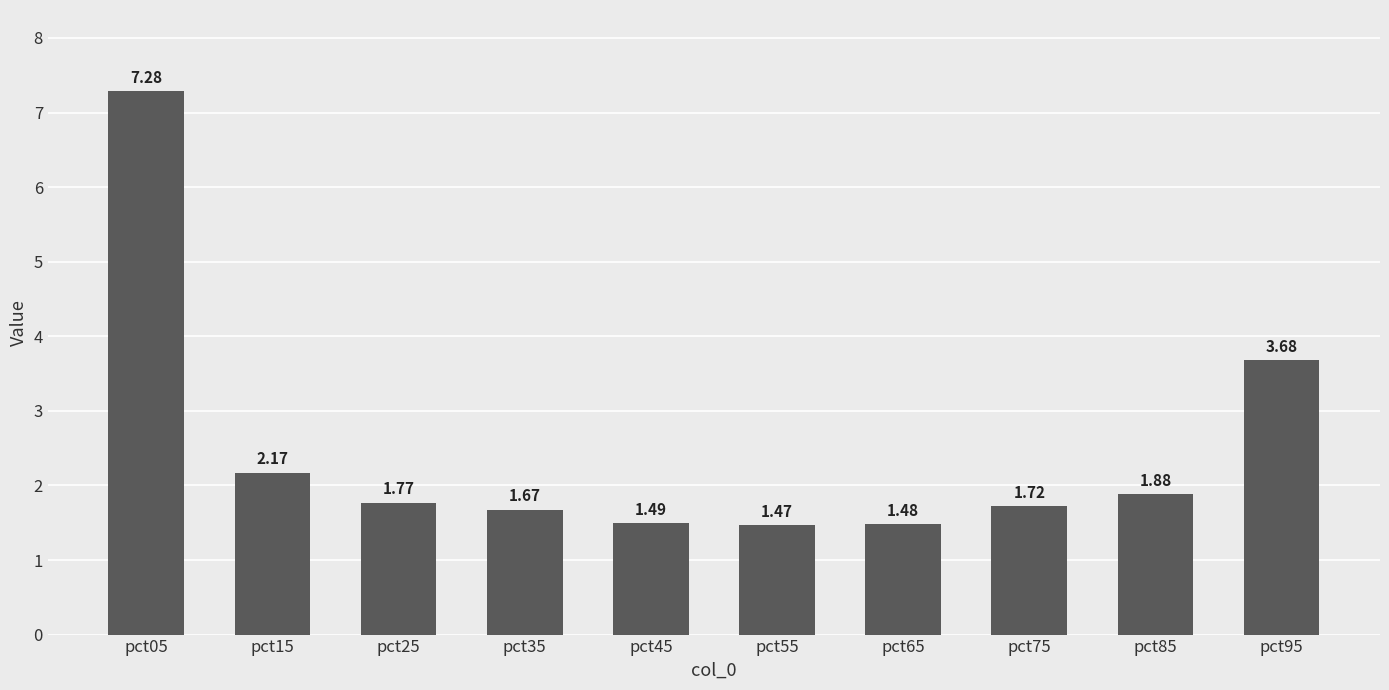

Approximately how many times larger is the value at pct35 compared to pct45?

1.1